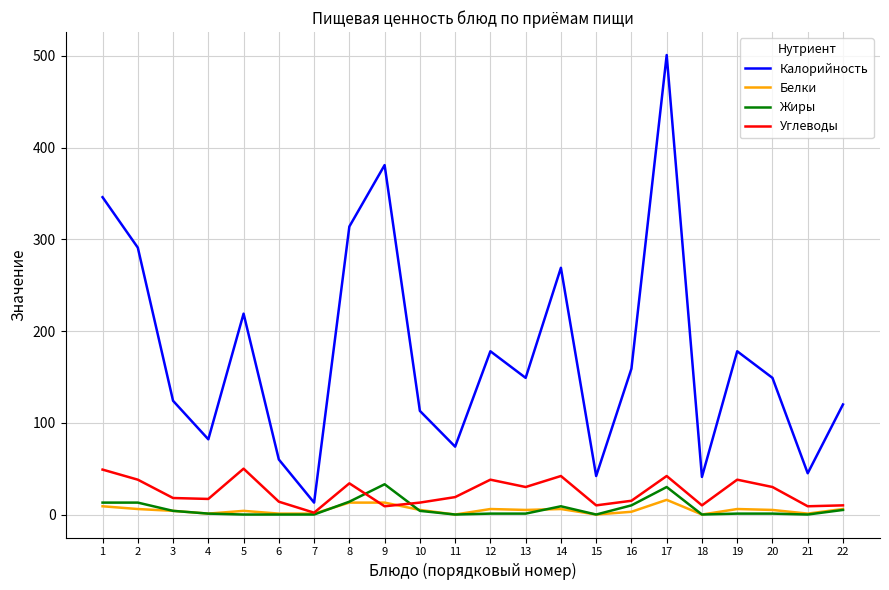

True or false: Жиры and Калорийность cross at least once.

False